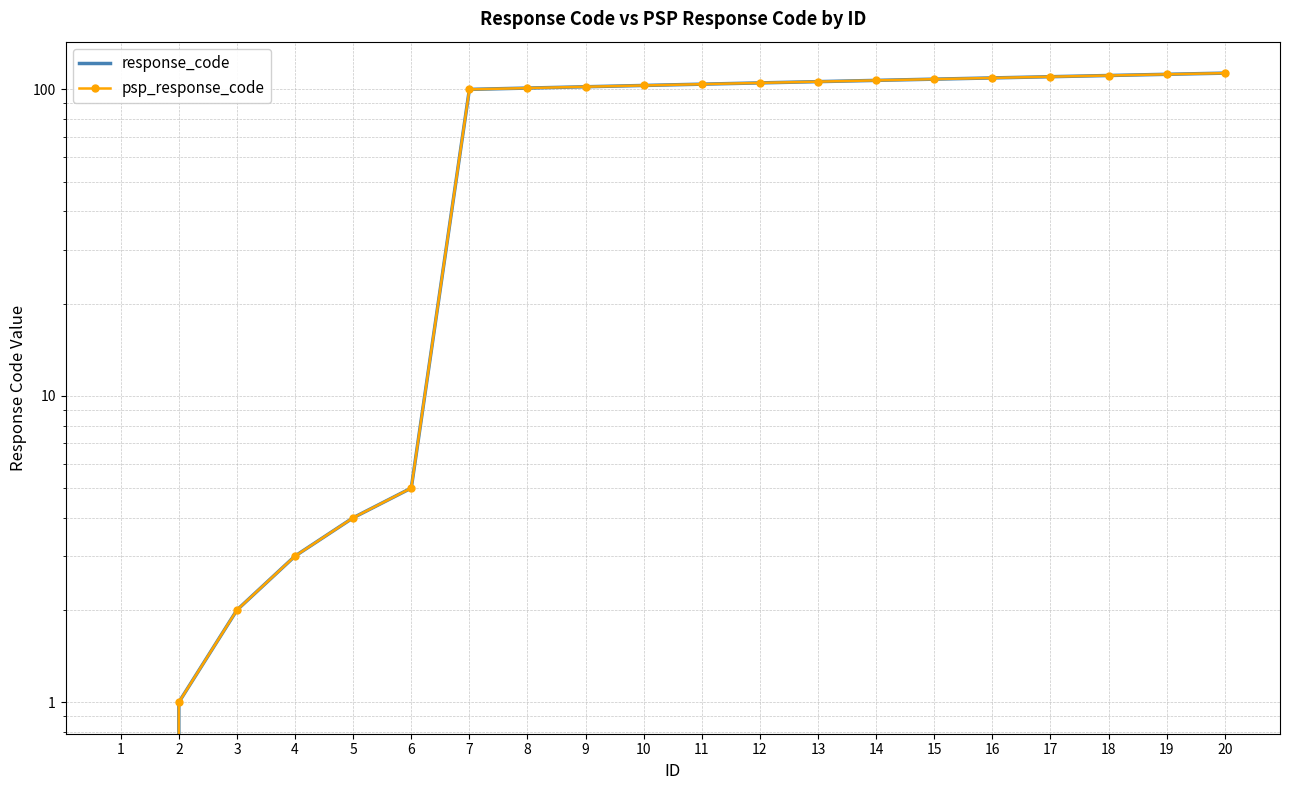

Which series has the largest total across all categories?

response_code